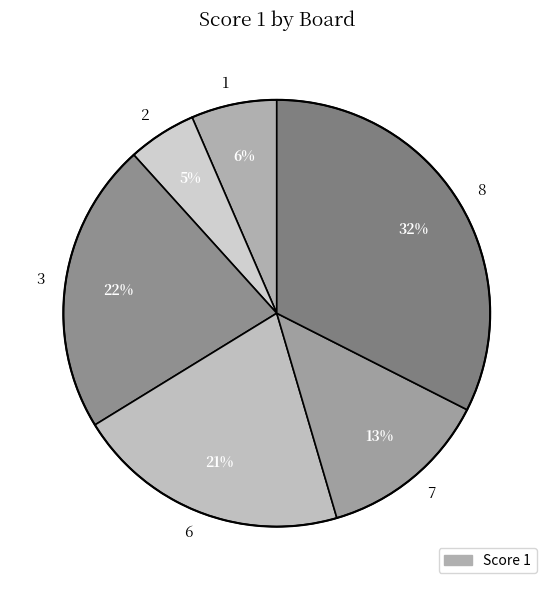

To the nearest percent, what is the combined percentage of 7 and 2?

18%